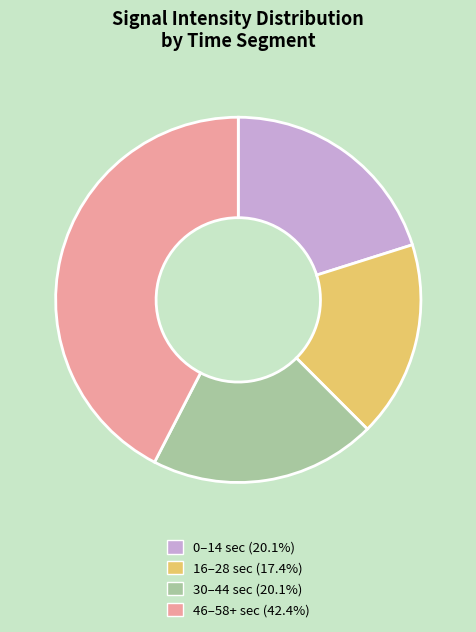

Is there any slice that represents more than half of the pie?

No